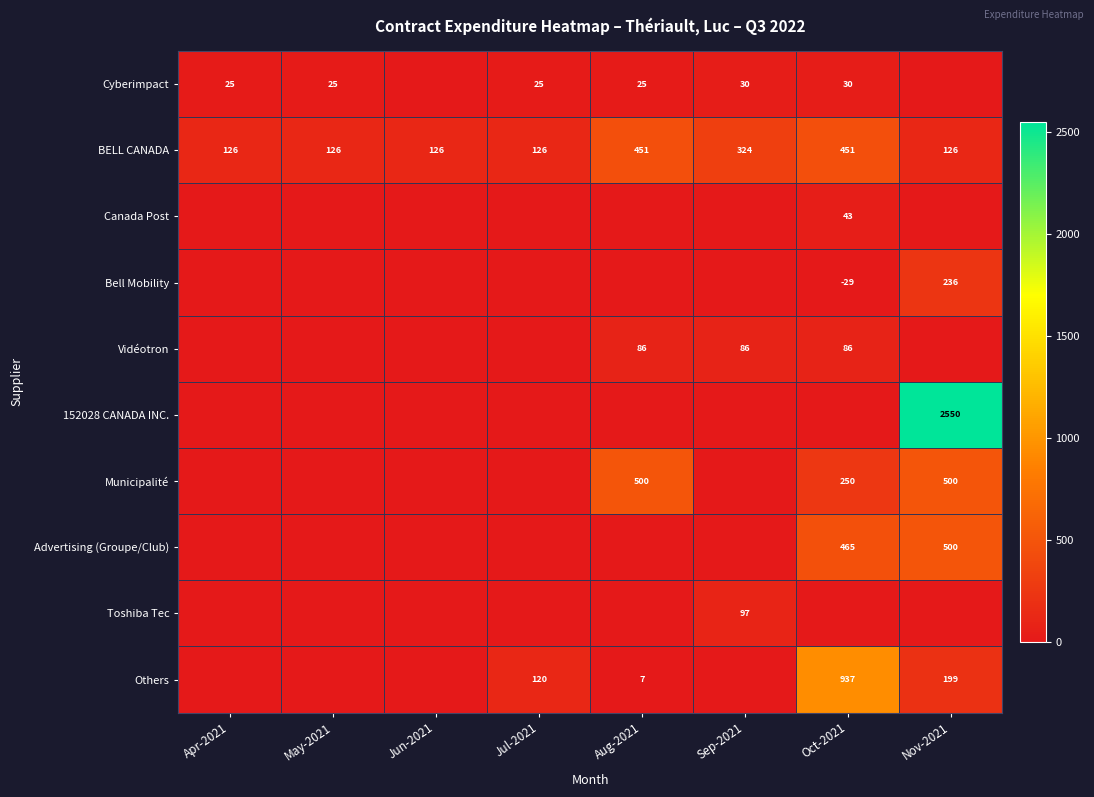

Is the value of Others at Jul-2021 greater than the value of Cyberimpact at Apr-2021?

Yes